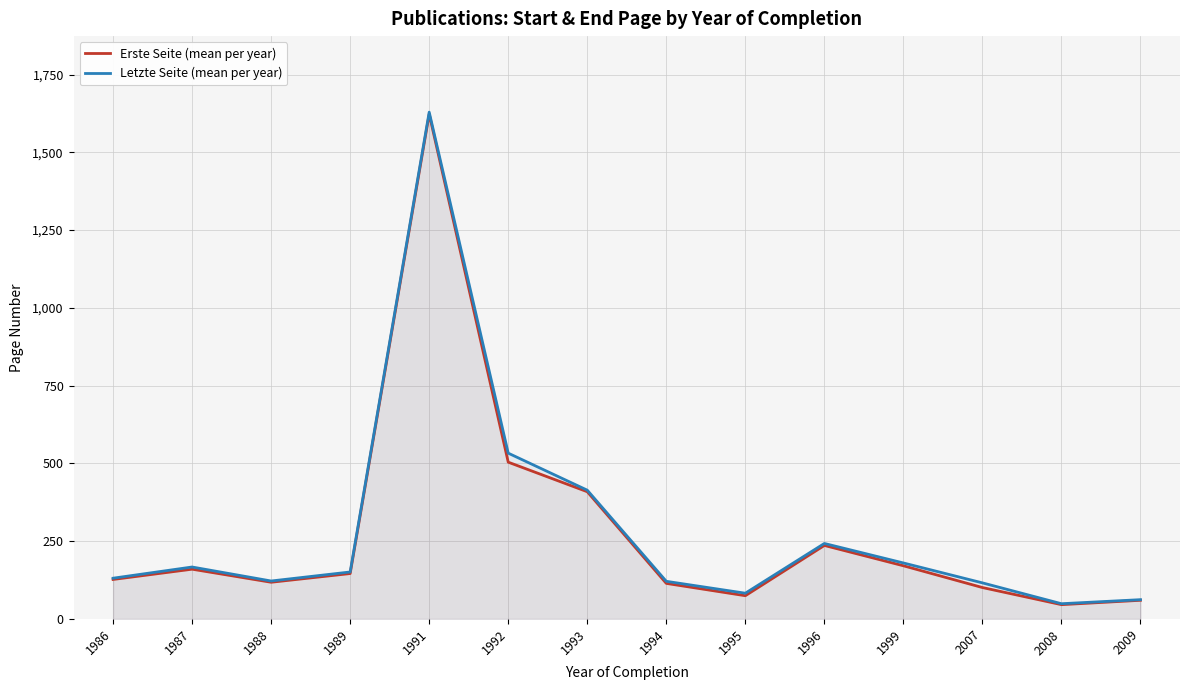

True or false: Erste Seite (mean per year) has a value of 57.1 at 1988.

False